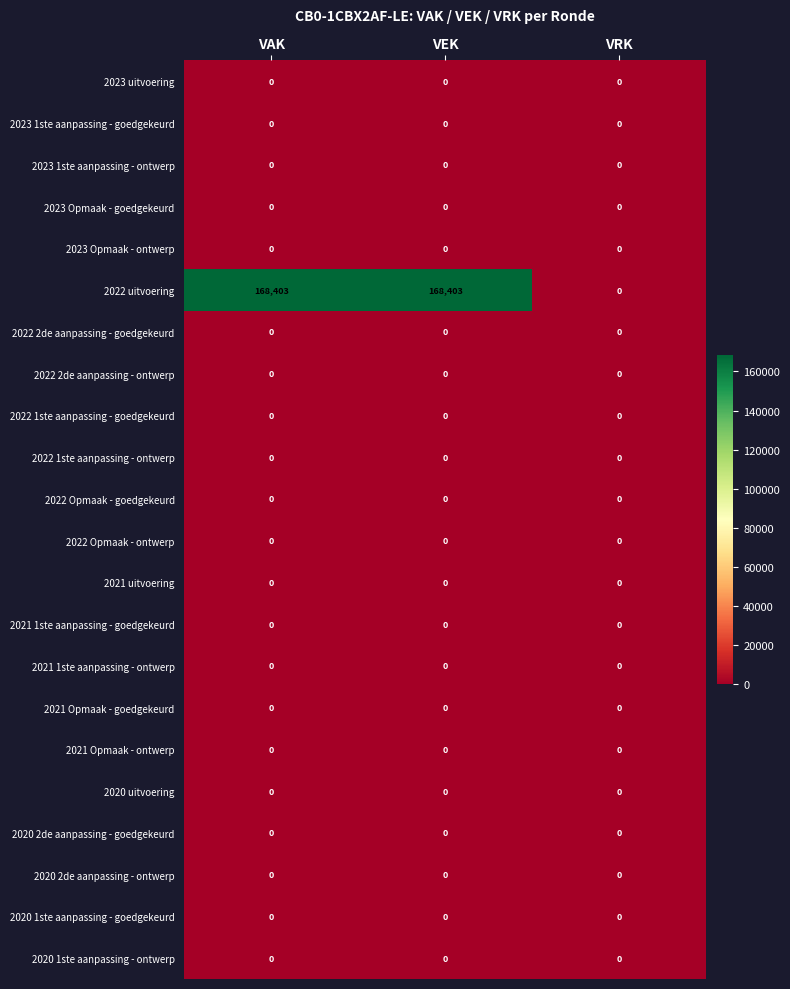

How many 2022 uitvoering values are between 0 and 168403?

3